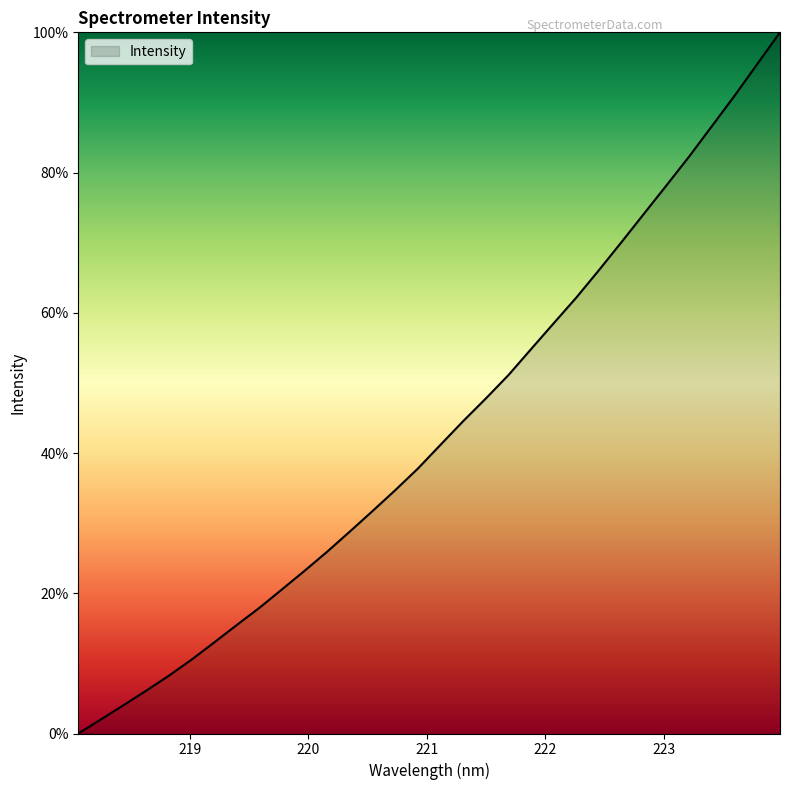

What is the difference between the maximum and minimum values?

100.0